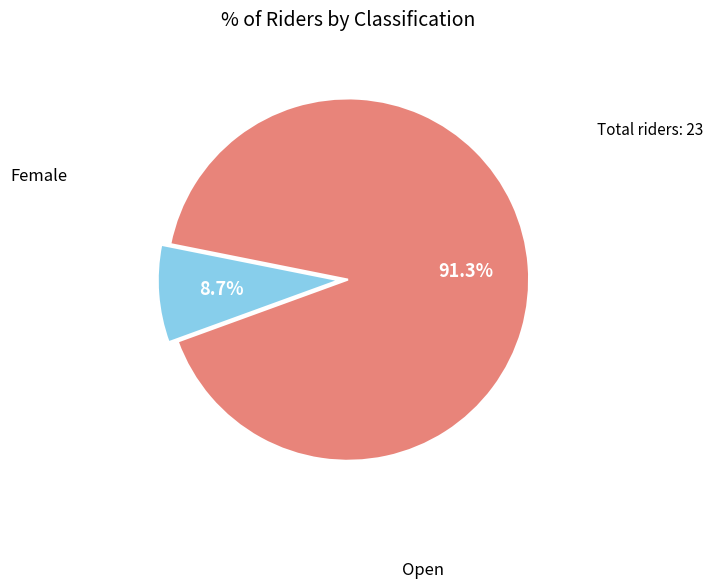

To the nearest percent, what is the difference between the largest and smallest slice percentages?

83%